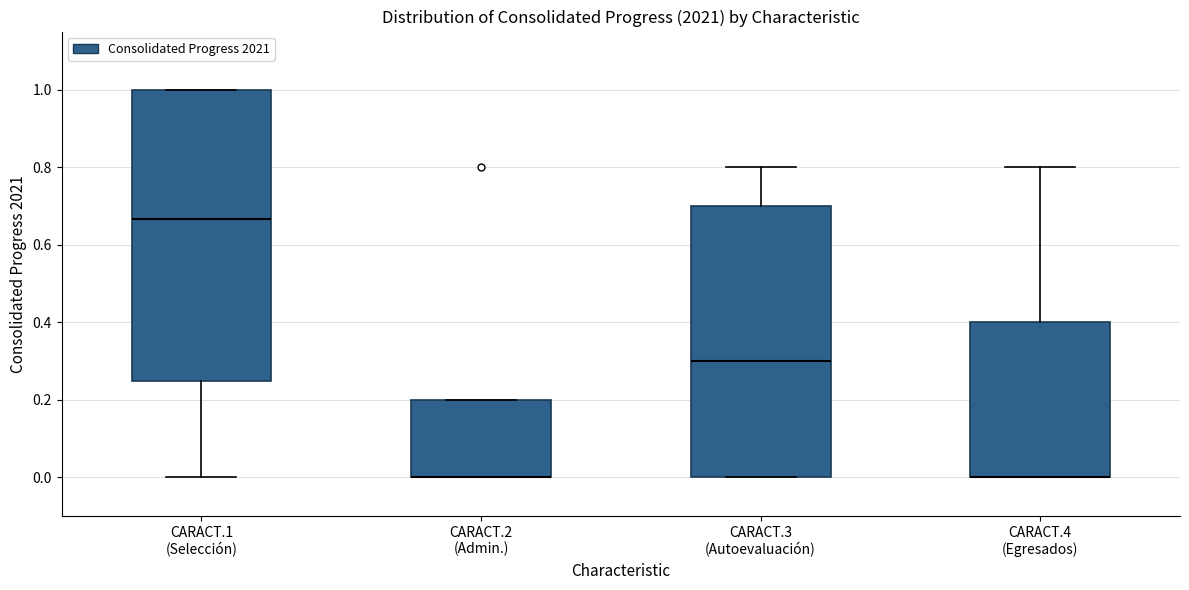

Reading left to right, transcribe this box plot: for each box, give where its median line is, the range the box spans, and where its two whiskers end, as read against the y-axis. The values are not printed on the chart, so give them approximately, as read against the axis.

CARACT.1 (Selección): median 0.66, box 0.24 to 1.00, whiskers 0.00 to 1.00
CARACT.2 (Admin.): median 0.00 (drawn on the box's lower edge), box 0.00 to 0.20, whiskers 0.00 to 0.20
CARACT.3 (Autoevaluación): median 0.30, box 0.00 to 0.70, whiskers 0.00 to 0.80
CARACT.4 (Egresados): median 0.00 (drawn on the box's lower edge), box 0.00 to 0.40, whiskers 0.00 to 0.80